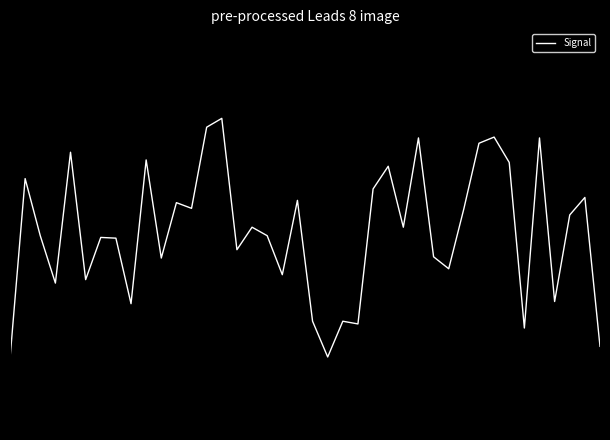

Does the chart have visible grid lines?

No